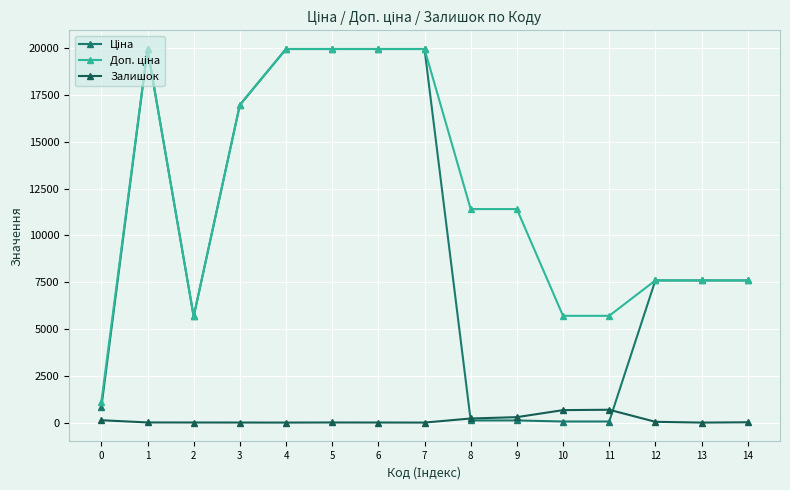

List the labels in order of Ціна value, largest first.

1, 4, 5, 6, 7, 3, 12, 13, 14, 2, 0, 8, 9, 10, 11